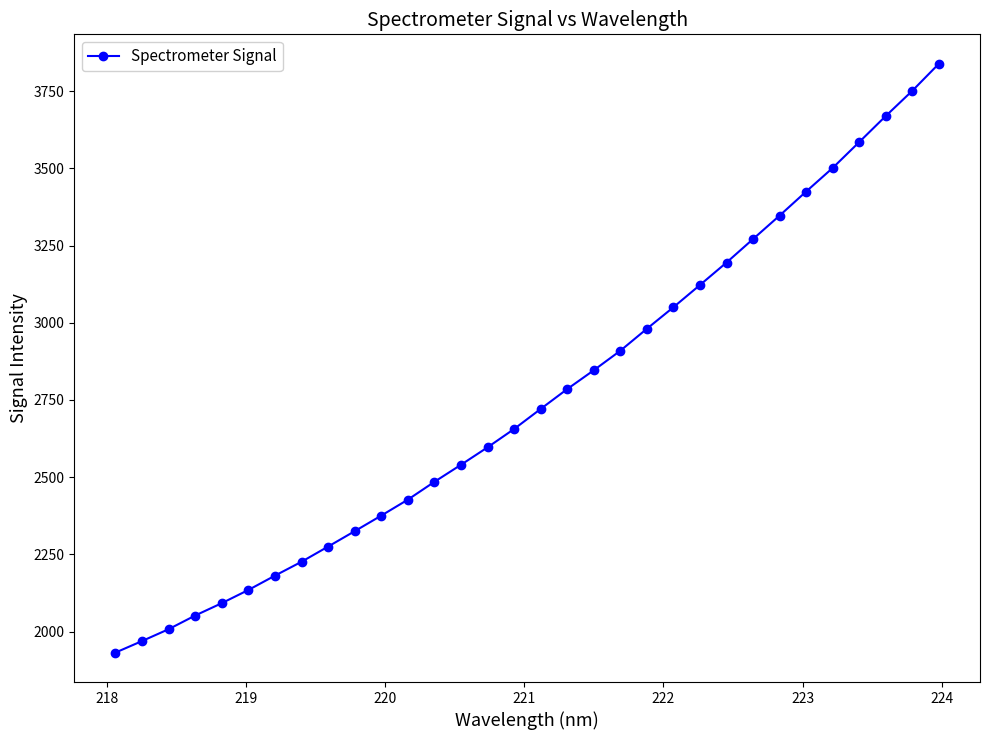

What is the minimum value shown in the chart?

1931.8